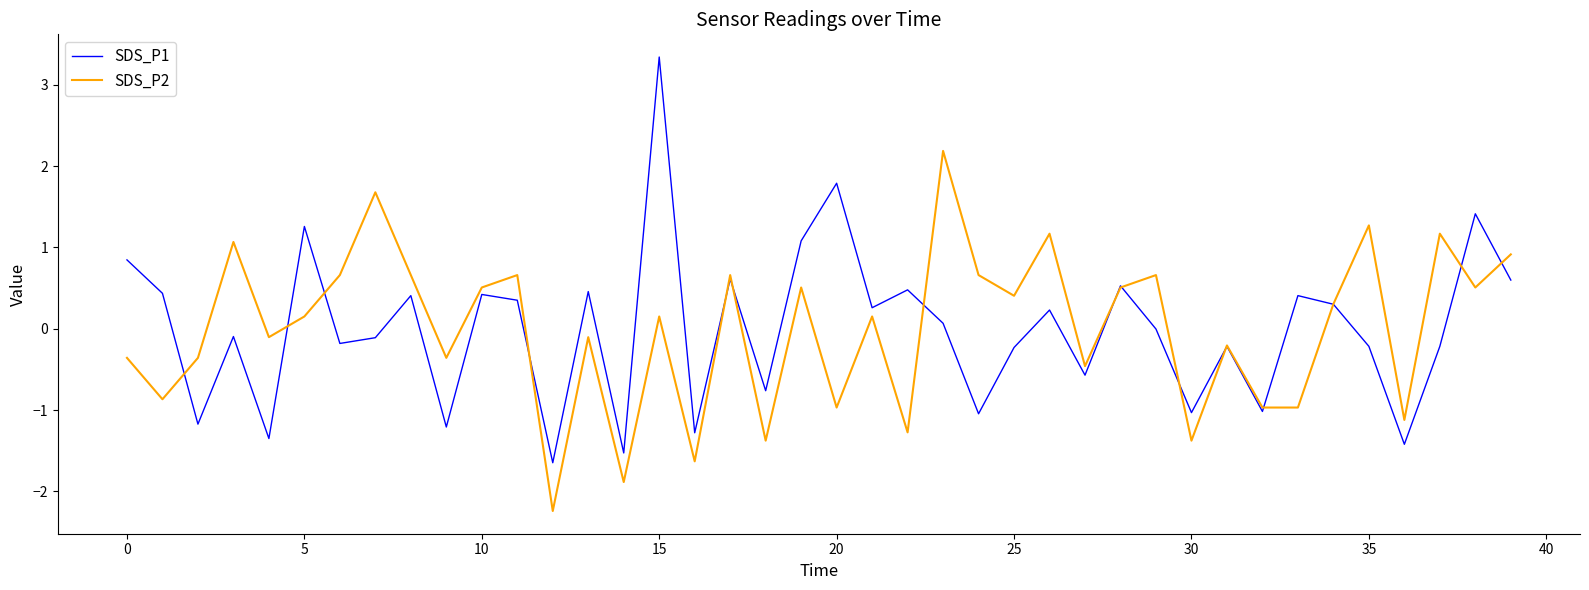

What is the maximum value shown in the chart?

3.3